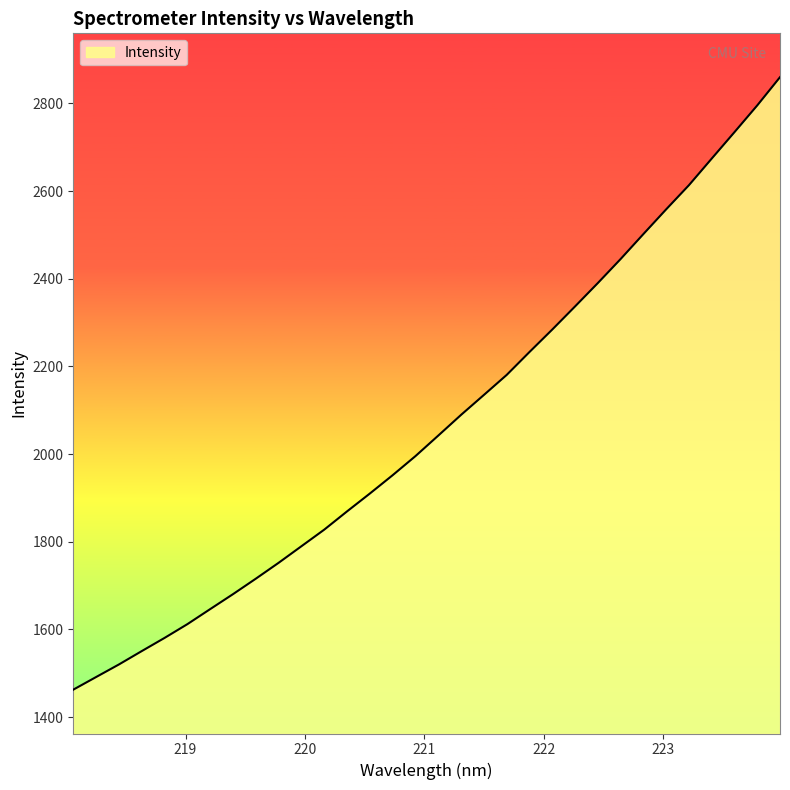

What is the difference between the second highest and minimum values?

1332.6